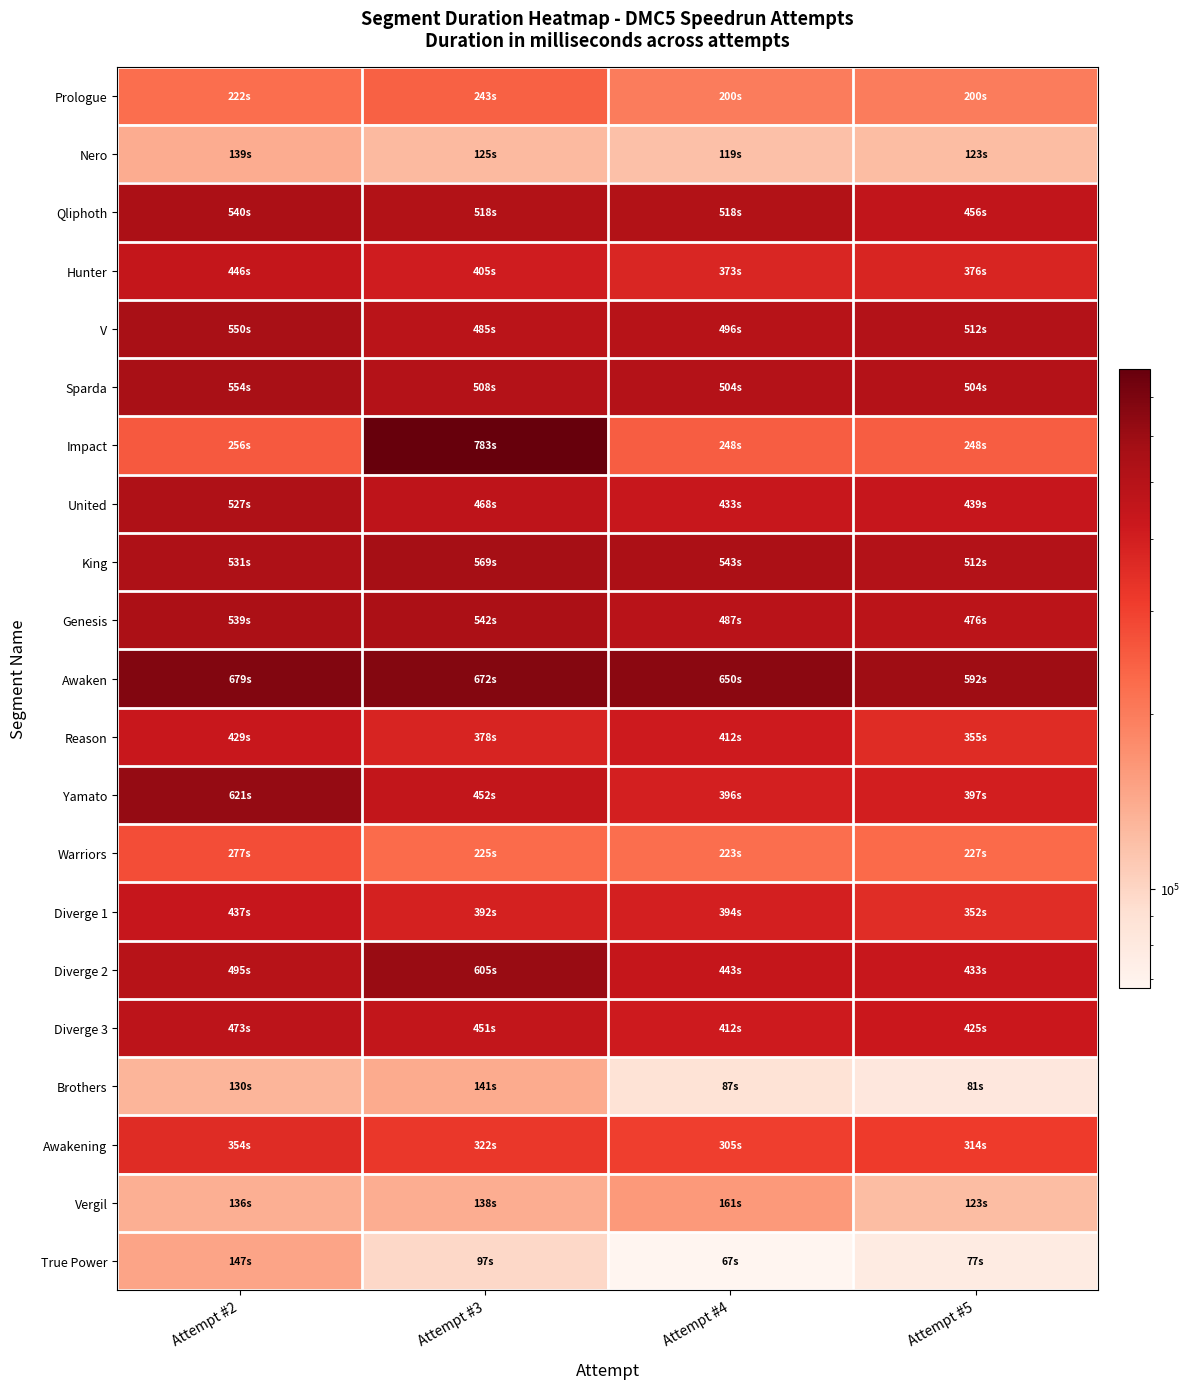

Reading left to right, what are all the values shown in this chart?

Prologue: Attempt #2=222710	Attempt #3=243387	Attempt #4=200533	Attempt #5=200033
Nero: Attempt #2=139701	Attempt #3=125228	Attempt #4=119555	Attempt #5=123286
Qliphoth: Attempt #2=540901	Attempt #3=518039	Attempt #4=518285	Attempt #5=456848
Hunter: Attempt #2=446567	Attempt #3=405730	Attempt #4=373587	Attempt #5=376504
V: Attempt #2=550318	Attempt #3=485286	Attempt #4=496007	Attempt #5=512418
Sparda: Attempt #2=554042	Attempt #3=508124	Attempt #4=504489	Attempt #5=504489
Impact: Attempt #2=256766	Attempt #3=783394	Attempt #4=248713	Attempt #5=248835
United: Attempt #2=527890	Attempt #3=468454	Attempt #4=433203	Attempt #5=439038
King: Attempt #2=531927	Attempt #3=569229	Attempt #4=543180	Attempt #5=512357
Genesis: Attempt #2=539740	Attempt #3=542152	Attempt #4=487909	Attempt #5=476604
Awaken: Attempt #2=679702	Attempt #3=672466	Attempt #4=650706	Attempt #5=592193
Reason: Attempt #2=429252	Attempt #3=378936	Attempt #4=412887	Attempt #5=355880
Yamato: Attempt #2=621307	Attempt #3=452056	Attempt #4=396688	Attempt #5=397496
Warriors: Attempt #2=277992	Attempt #3=225760	Attempt #4=223263	Attempt #5=227921
Diverge 1: Attempt #2=437121	Attempt #3=392831	Attempt #4=394296	Attempt #5=352186
Diverge 2: Attempt #2=495187	Attempt #3=605282	Attempt #4=443827	Attempt #5=433474
Diverge 3: Attempt #2=473150	Attempt #3=451239	Attempt #4=412591	Attempt #5=425553
Brothers: Attempt #2=130210	Attempt #3=141101	Attempt #4=87682	Attempt #5=81776
Awakening: Attempt #2=354121	Attempt #3=322728	Attempt #4=305811	Attempt #5=314823
Vergil: Attempt #2=136297	Attempt #3=138113	Attempt #4=161305	Attempt #5=123100
True Power: Attempt #2=147606	Attempt #3=97739	Attempt #4=67500	Attempt #5=77557